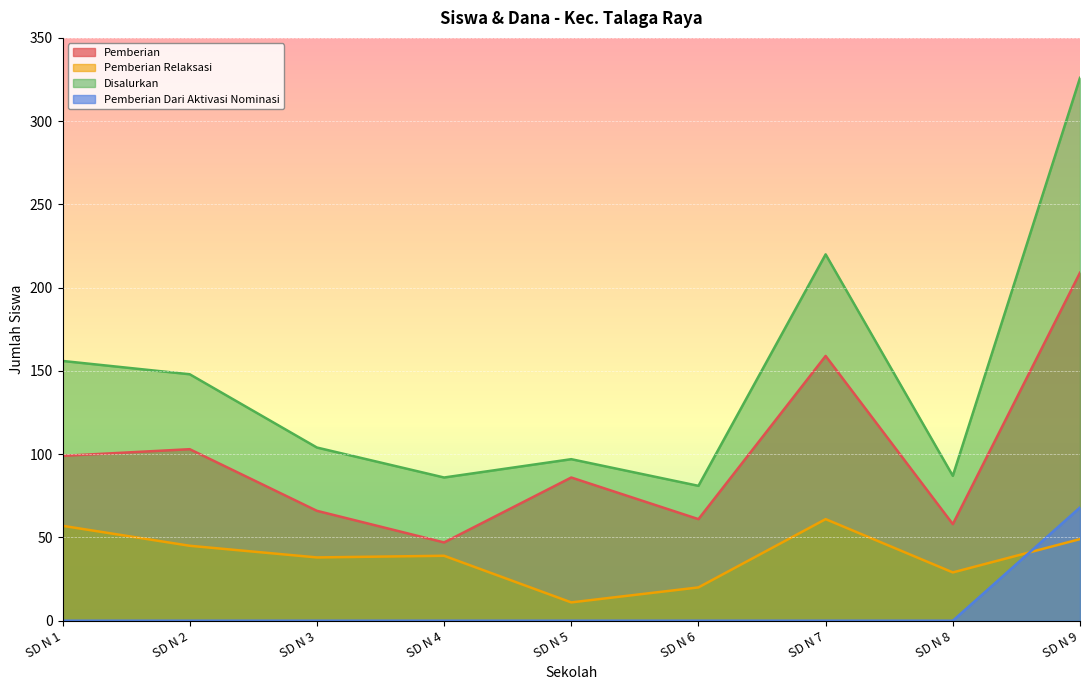

The Pemberian Relaksasi series shows 29 at SD N 8. True or false?

True